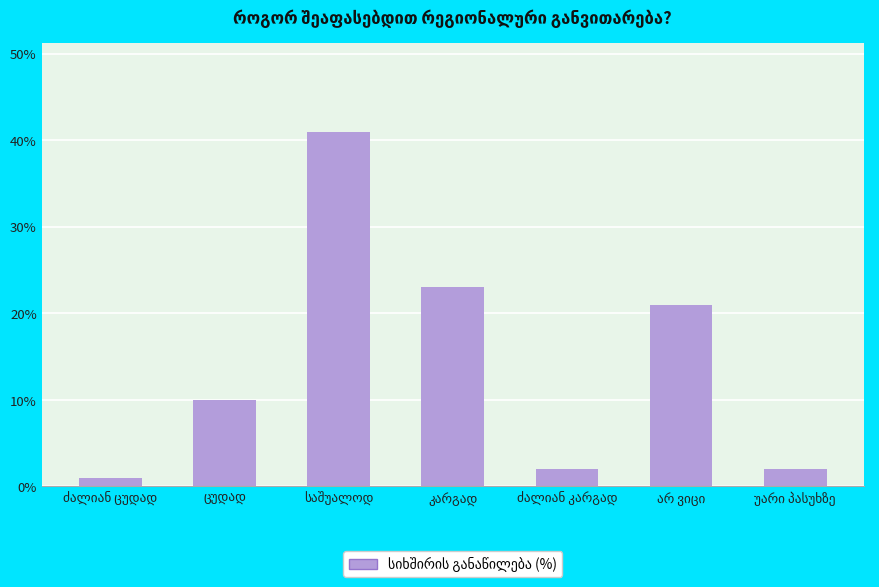

What is the greatest value displayed?

41